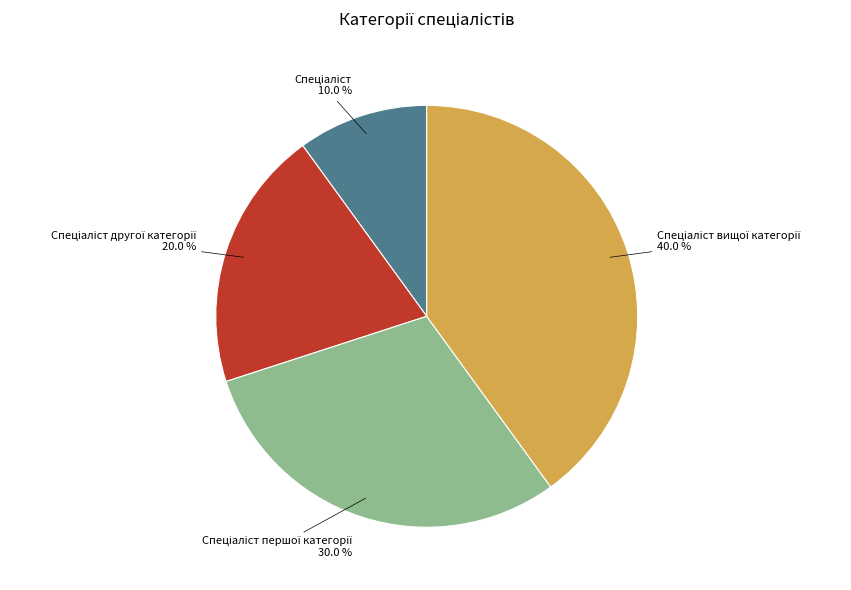

Is there a majority slice in this chart?

No